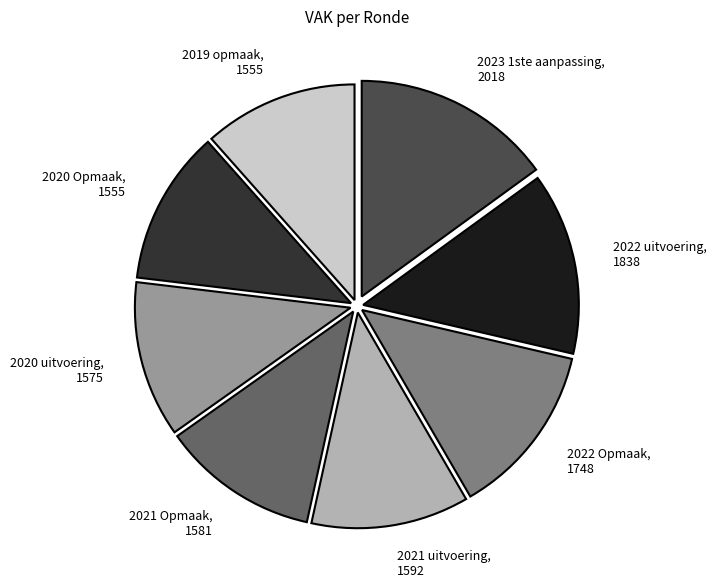

Which has a higher value, 2020 uitvoering, 1575 or 2023 1ste aanpassing, 2018?

2023 1ste aanpassing, 2018